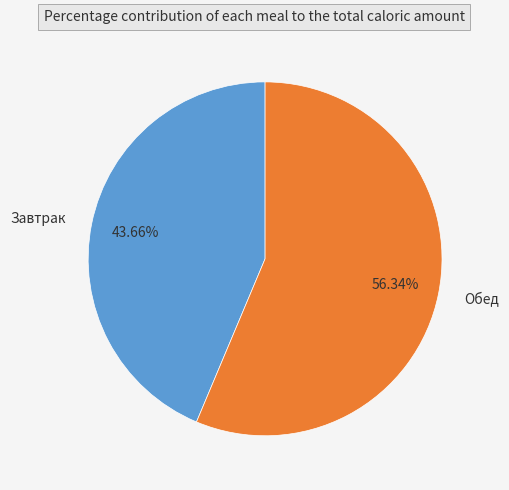

Which slice is the largest?

Обед